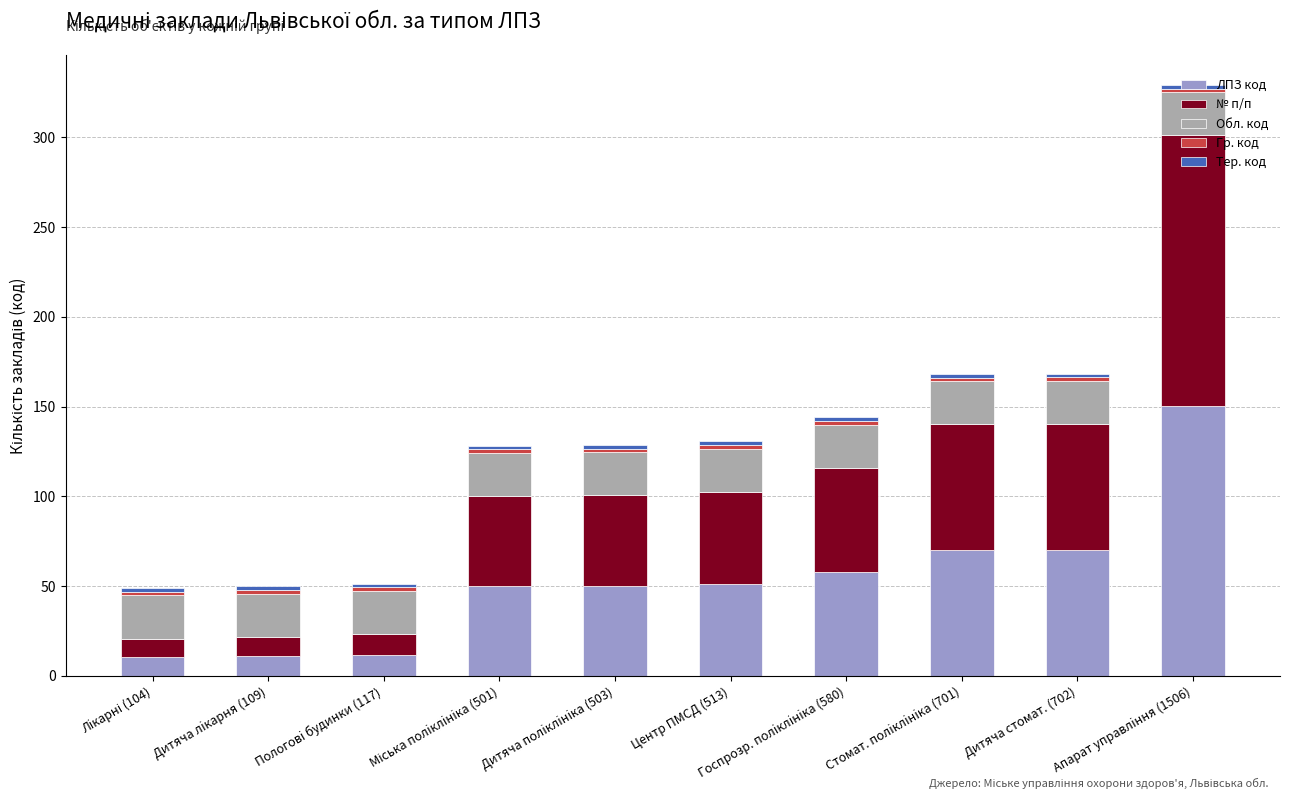

What is the minimum value for ЛПЗ код?

10.4